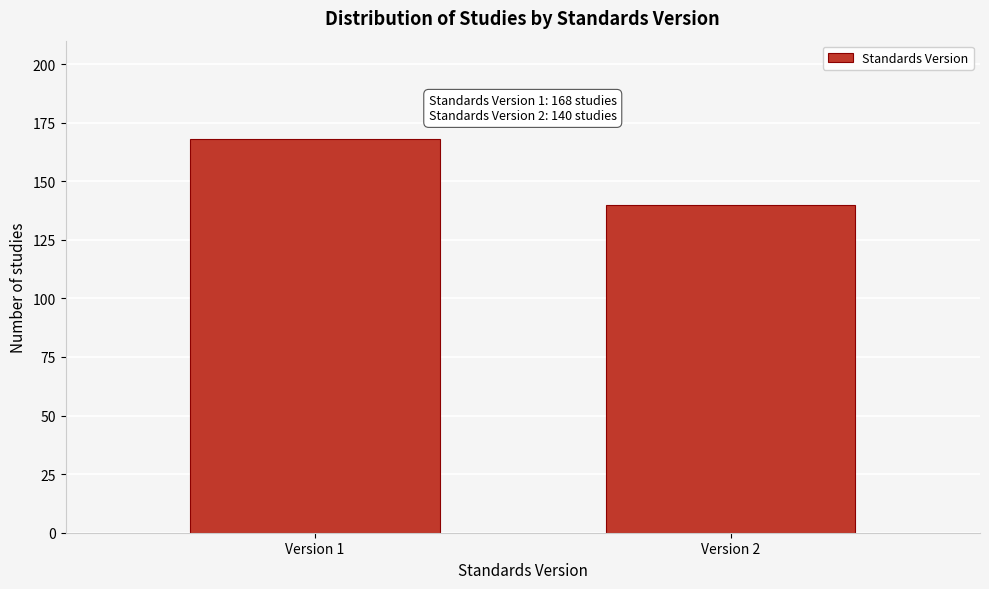

Reading left to right, what are all the values shown in this chart?

Version 1=168	Version 2=140